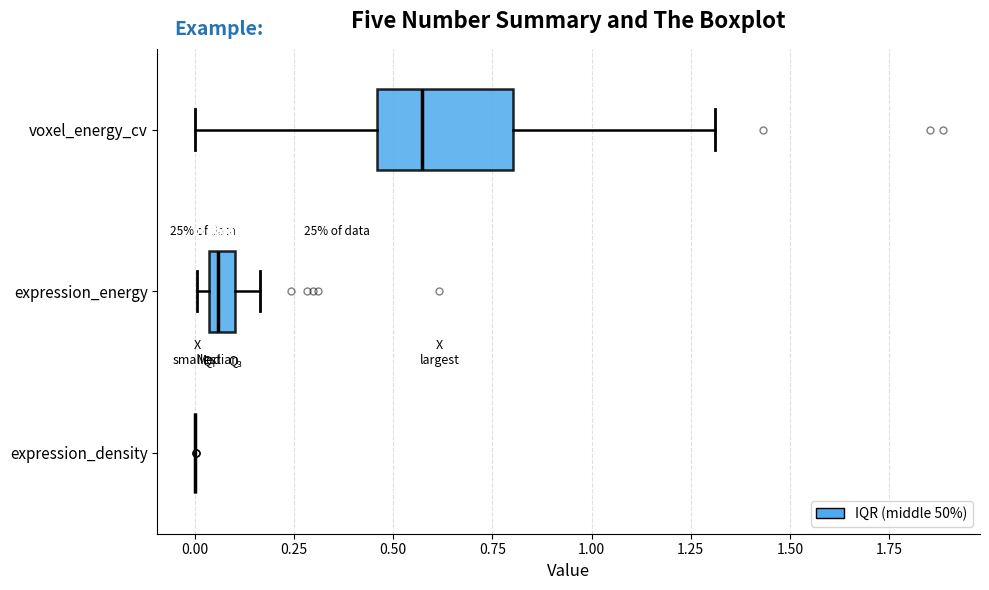

Where is the left edge of the box for expression_energy on the x-axis? The values are not printed on the chart, so give them approximately, as read against the axis.

0.05